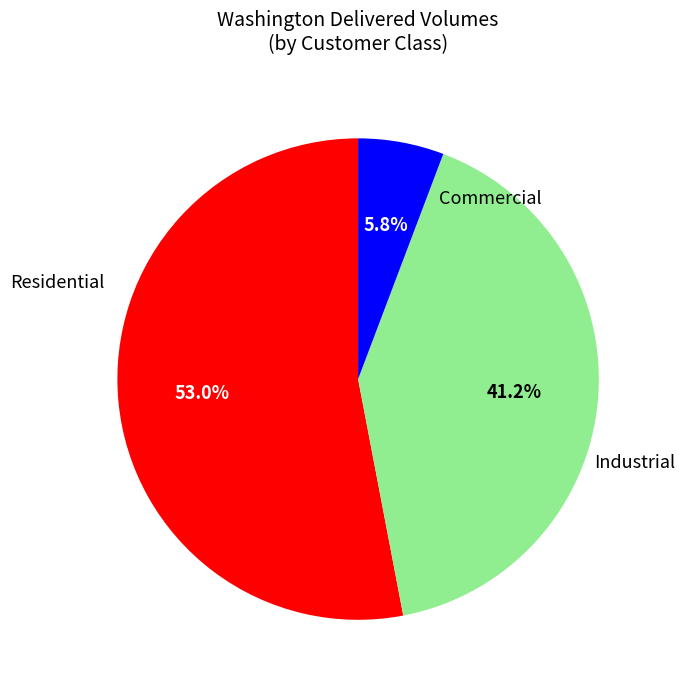

Is there any slice that represents more than half of the pie?

Yes